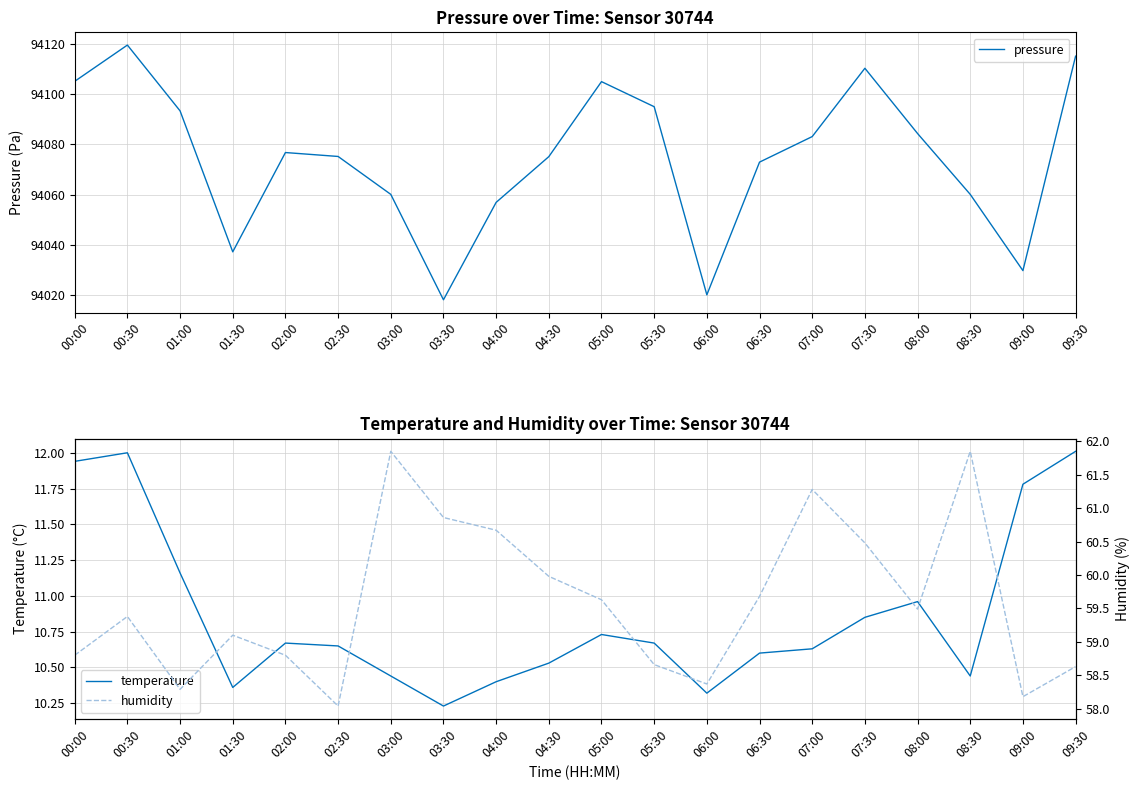

At how many categories does at least one series exceed 32746?

20